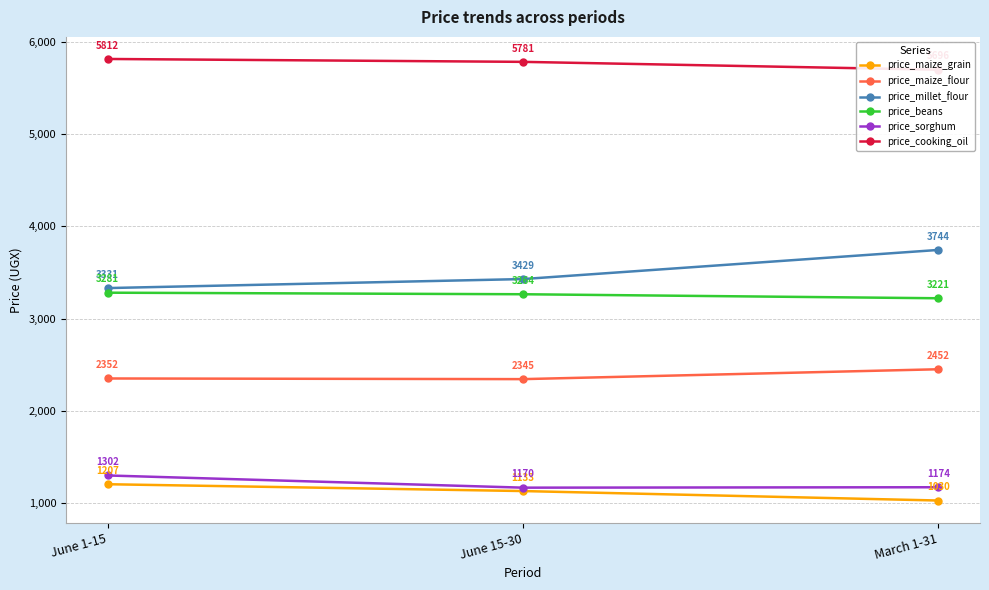

What is the minimum value shown in the chart?

1030.4